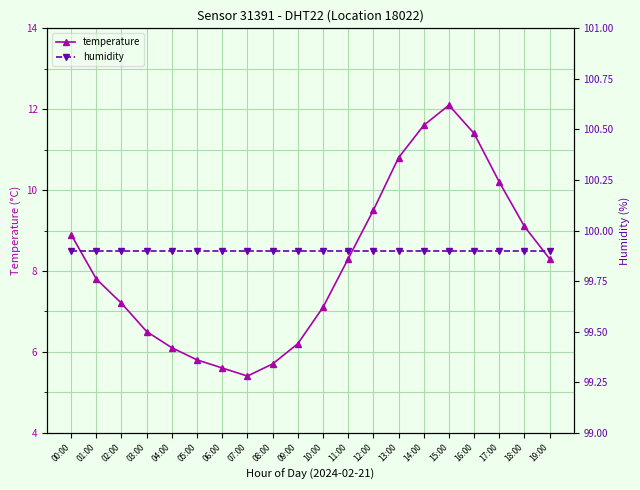

What is the sum of all humidity values?

1998.0